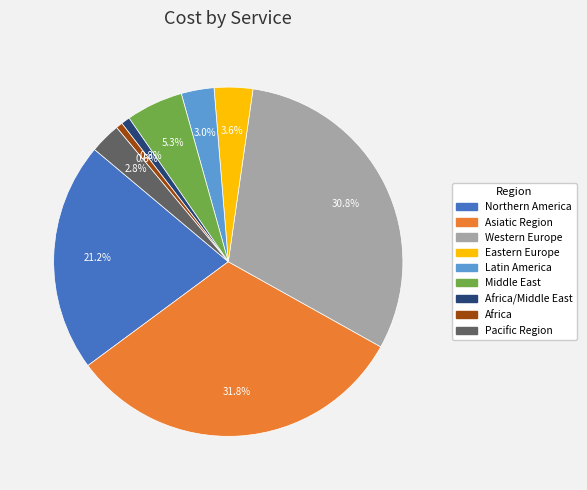

Count the number of slices in the pie.

9